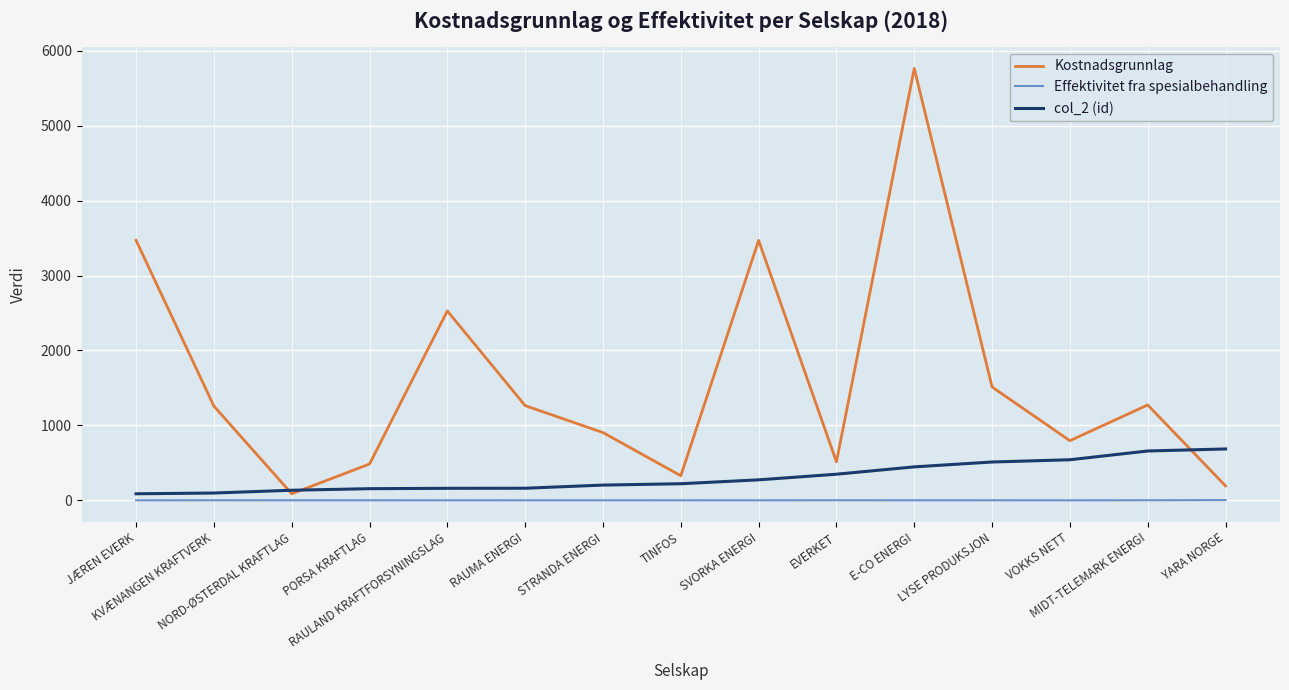

Which series has the largest total across all categories?

Kostnadsgrunnlag